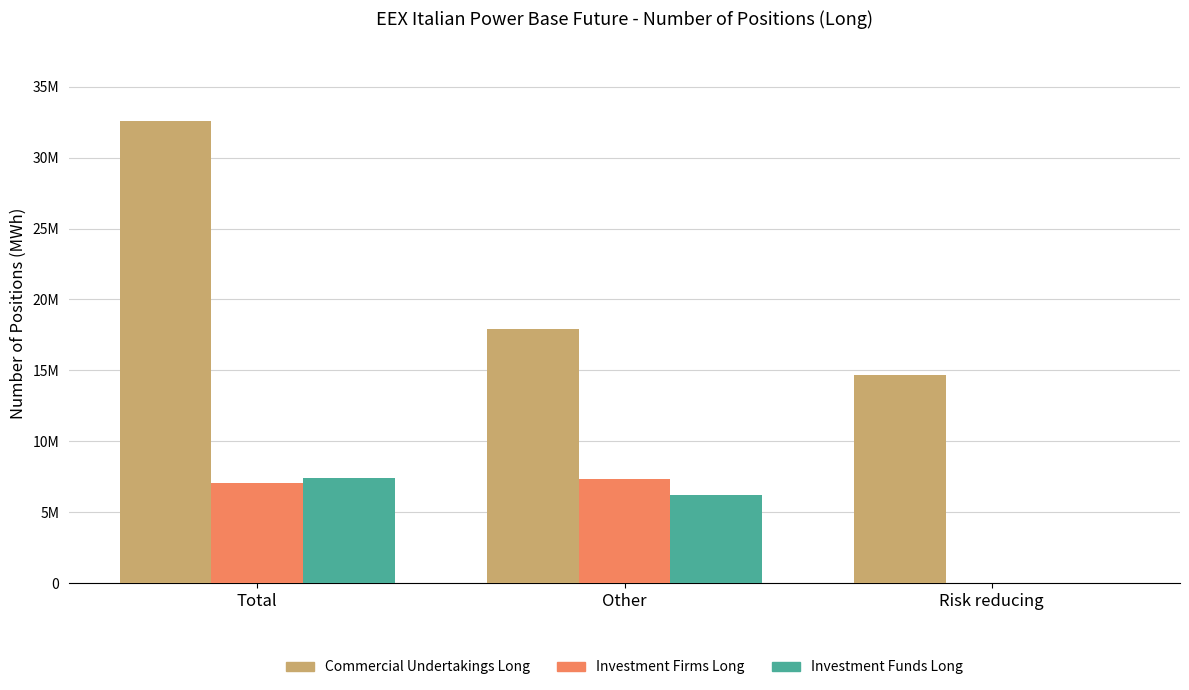

What are all the series names shown in the legend?

Commercial Undertakings Long, Investment Firms Long, Investment Funds Long